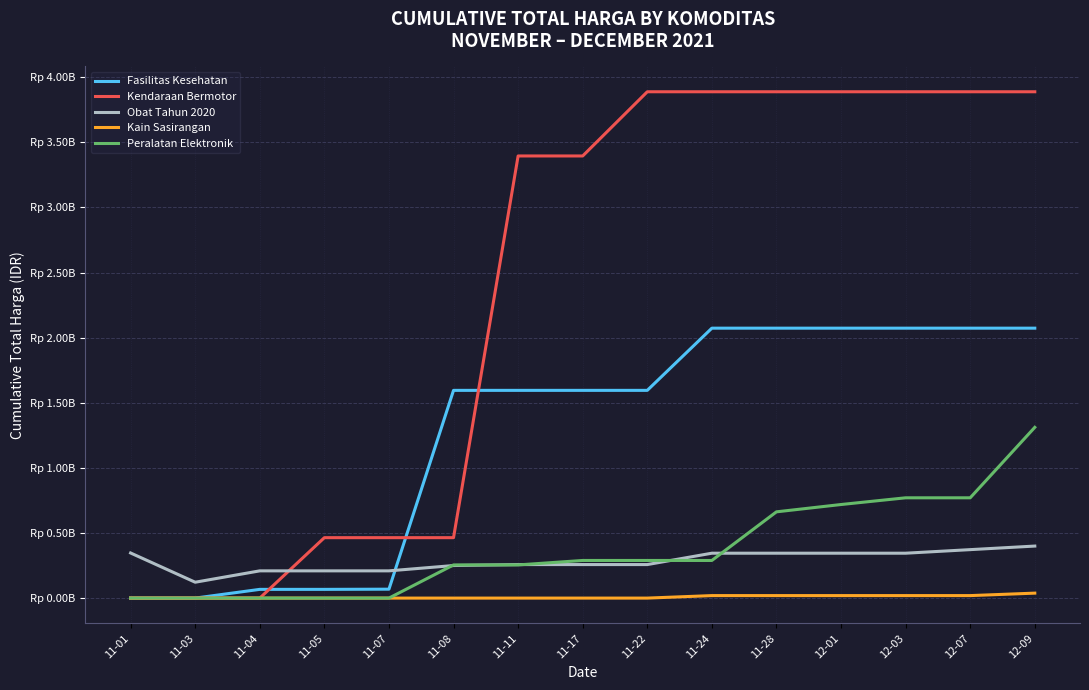

What are all the series names shown in the legend?

Fasilitas Kesehatan, Kendaraan Bermotor, Obat Tahun 2020, Kain Sasirangan, Peralatan Elektronik